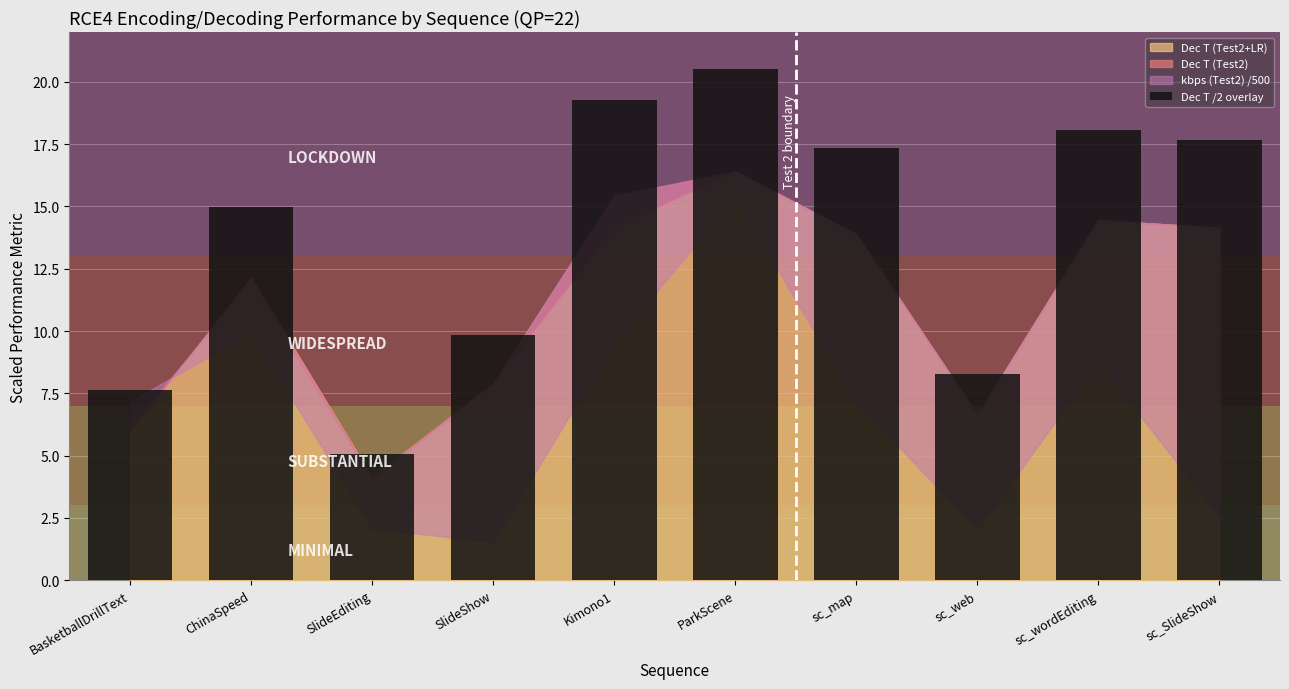

What is the value of the 10th bar from the left?

17.7